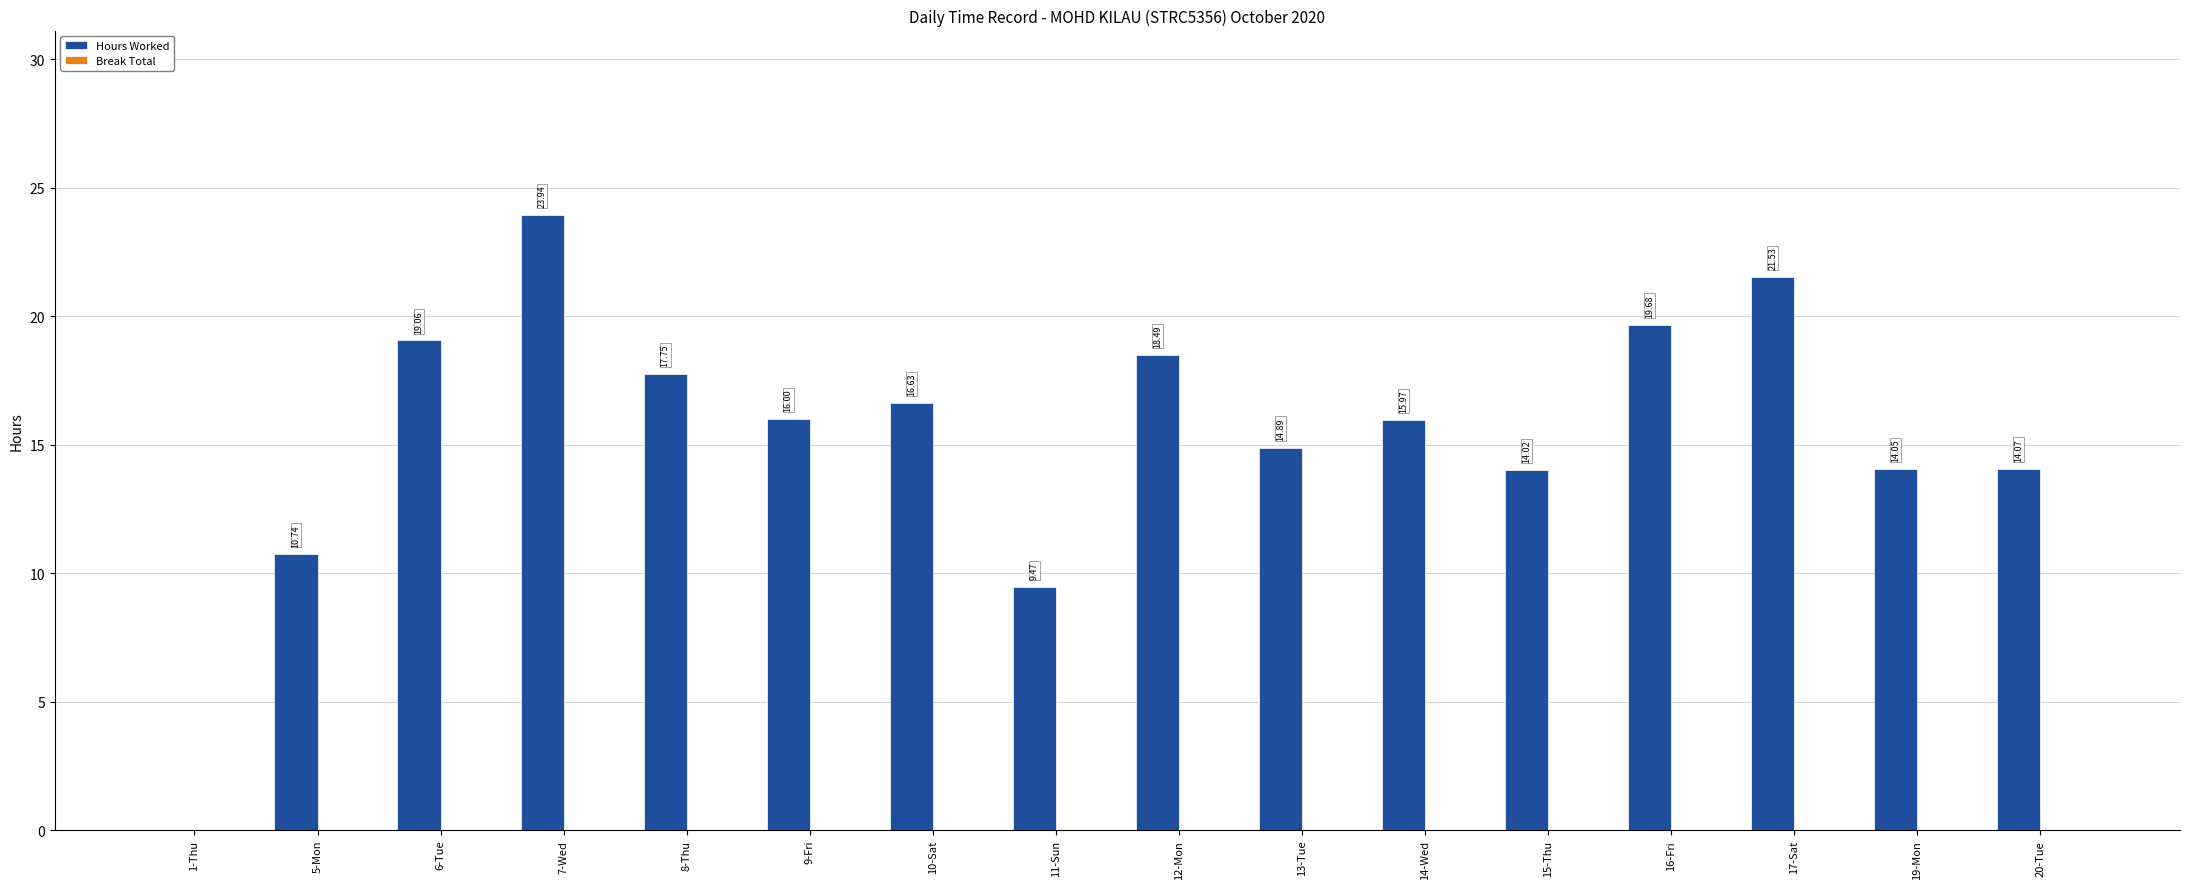

Approximately how many times larger is the value at 7-Wed compared to 19-Mon?

1.7